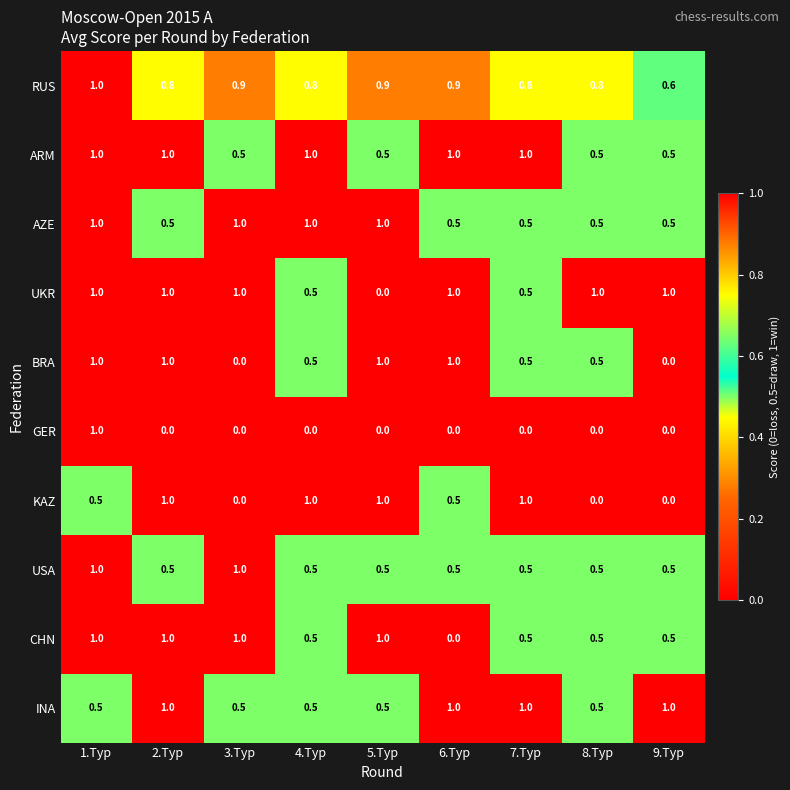

What value does the CHN series have at 7.Тур?

0.5